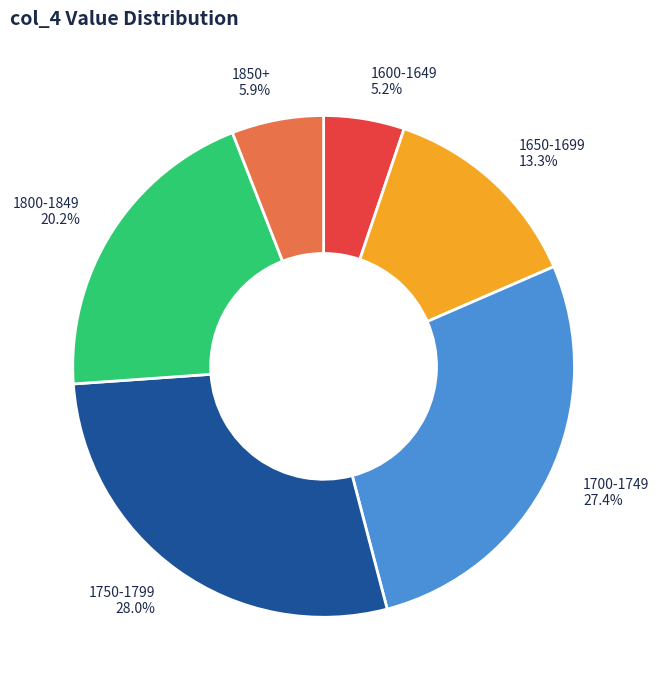

Which slice is the smallest?

1600-1649